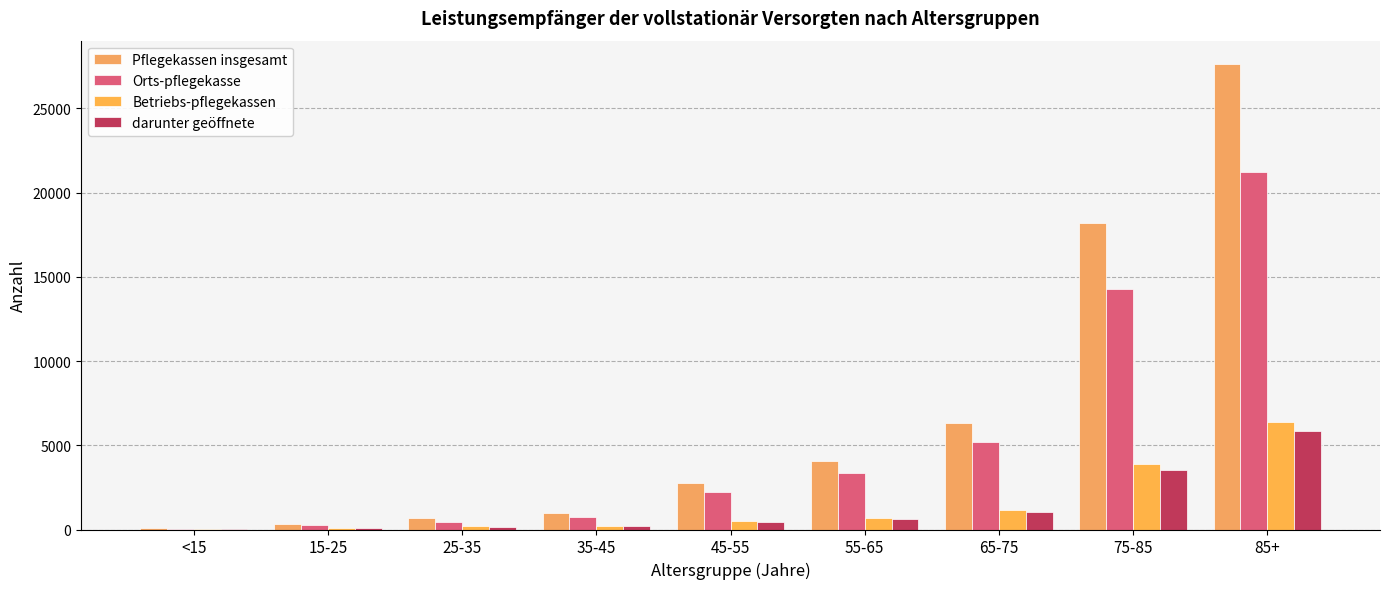

Count the number of categories in the chart.

9